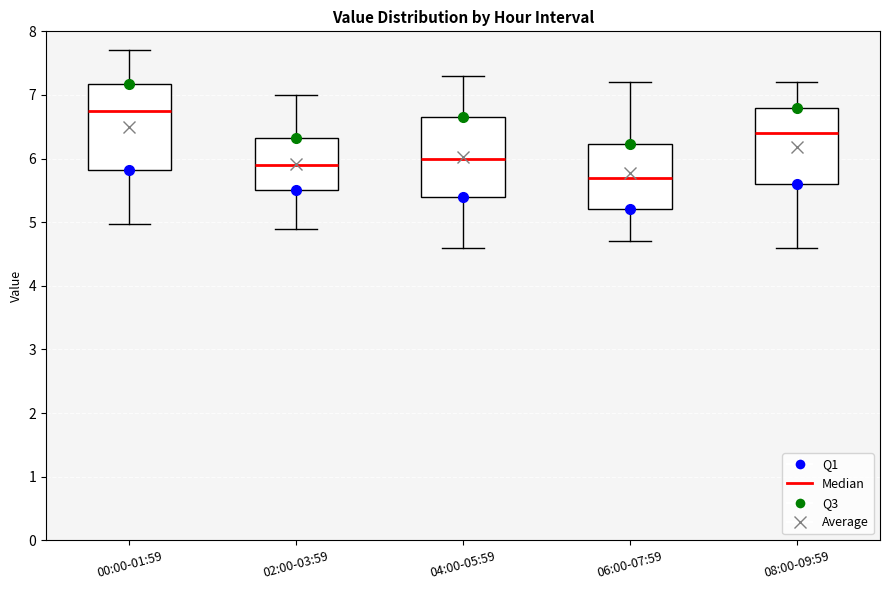

Reading left to right, read every box against the y-axis: the position of its median line, the range the box covers, and the ends of its whiskers. The values are not printed on the chart, so give them approximately, as read against the axis.

00:00-01:59: median 6.8, box 5.8 to 7.2, whiskers 5.0 to 7.7
02:00-03:59: median 5.9, box 5.5 to 6.3, whiskers 4.9 to 7.0
04:00-05:59: median 6.0, box 5.4 to 6.7, whiskers 4.6 to 7.3
06:00-07:59: median 5.7, box 5.2 to 6.2, whiskers 4.7 to 7.2
08:00-09:59: median 6.4, box 5.6 to 6.8, whiskers 4.6 to 7.2